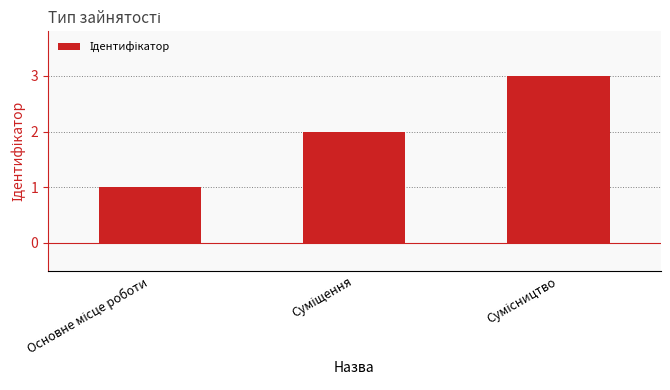

What is the sum of all values?

6